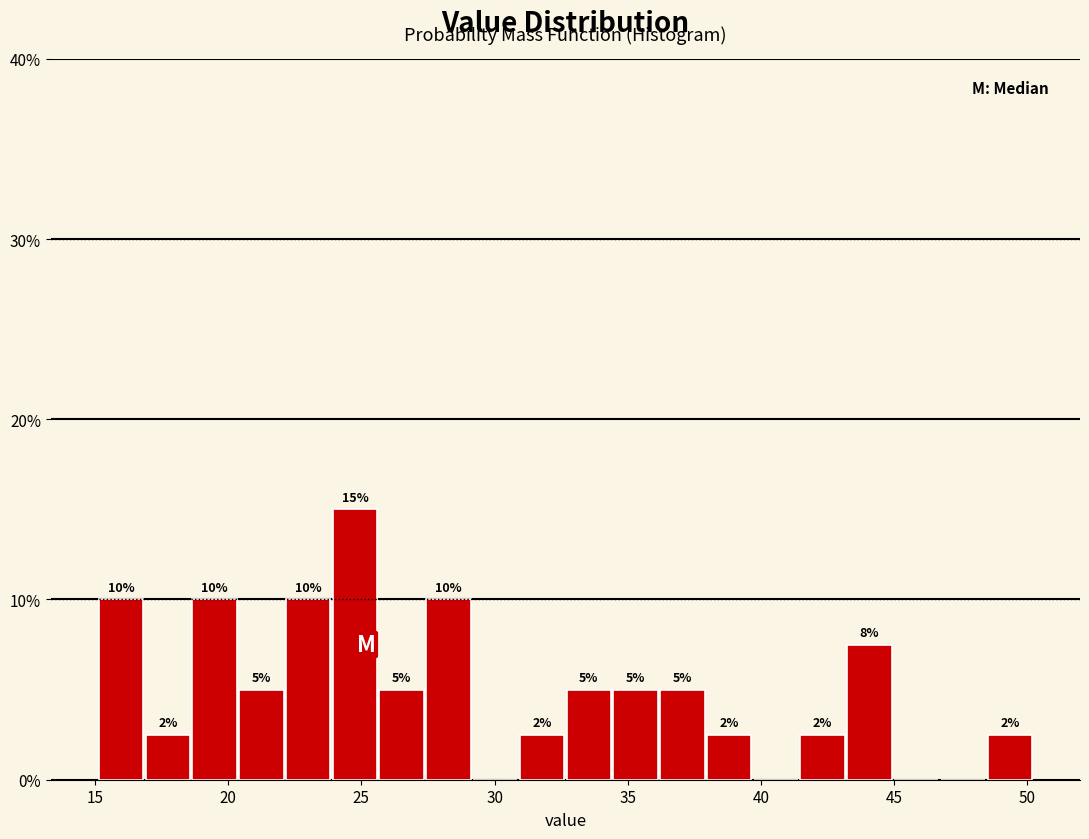

Around what value on the x-axis is the tallest bar? Give the approximate position of its centre, as read against the axis.

25.0